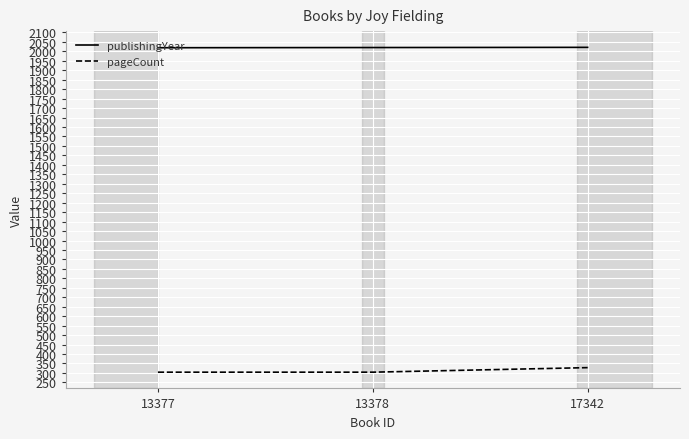

Is this an area chart (filled region under the line)?

No